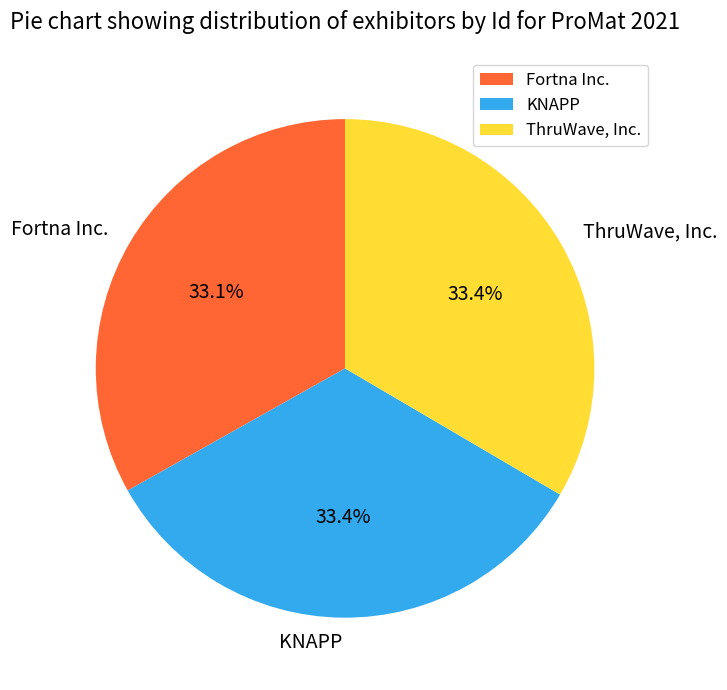

What percentage is the KNAPP slice, to the nearest percent?

33%